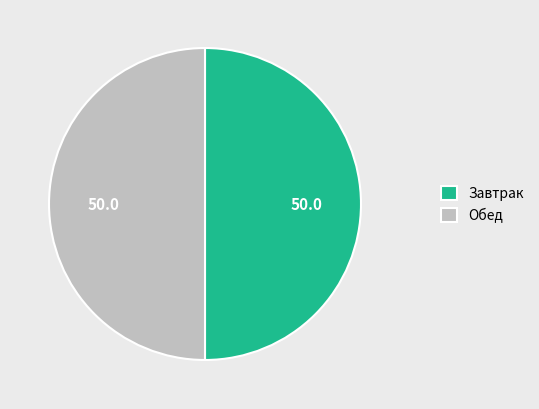

Is it true that Завтрак is 56% of the pie?

False